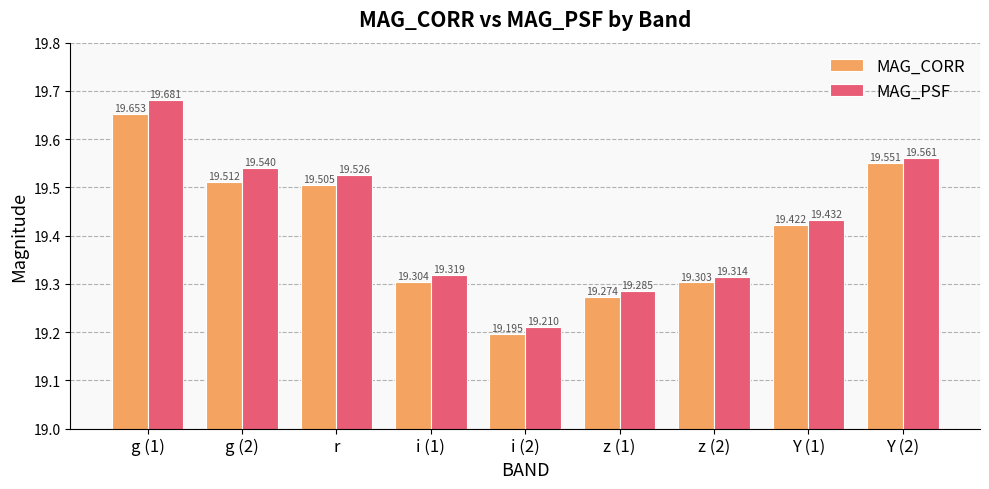

Is the value of MAG_CORR at i (2) greater than the value of MAG_PSF at r?

No